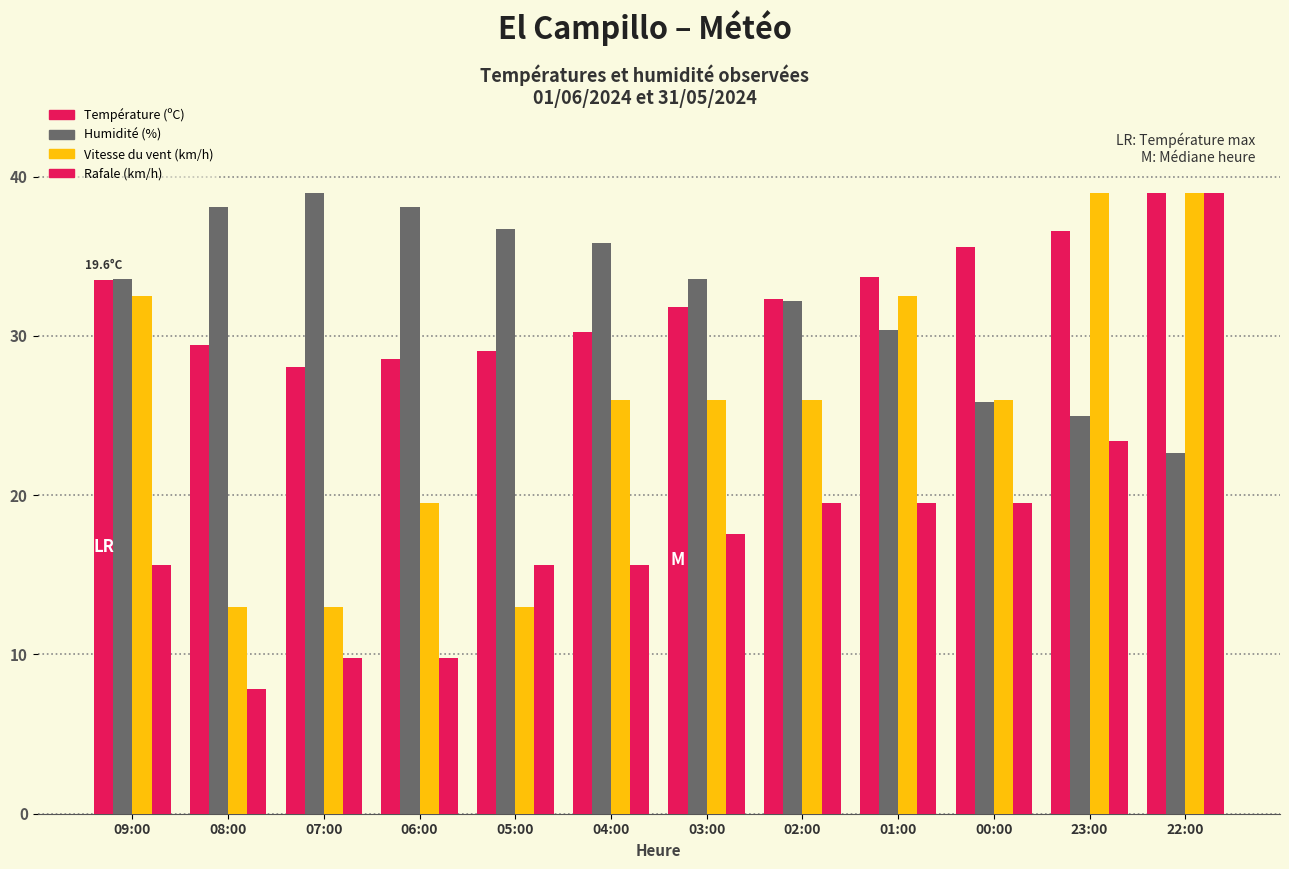

What is the difference between the maximum and minimum values in the Humidité (%) series?

16.3